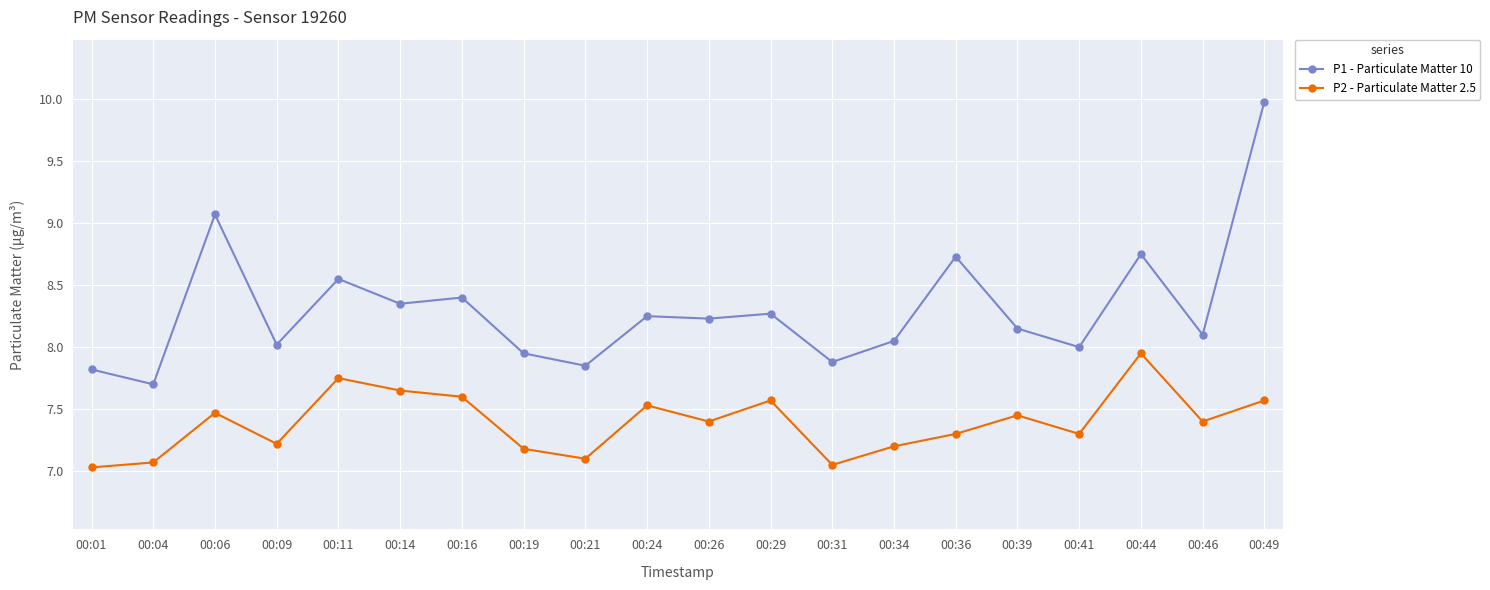

How many lines are shown in the chart?

2